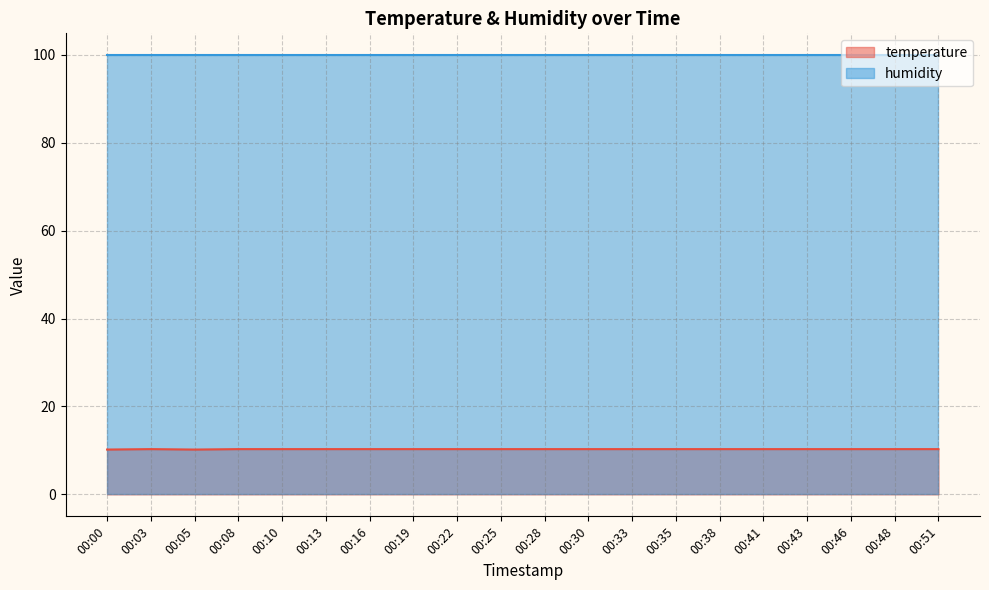

What is the ratio of the value at 00:00 to the value at 00:10?

1.0